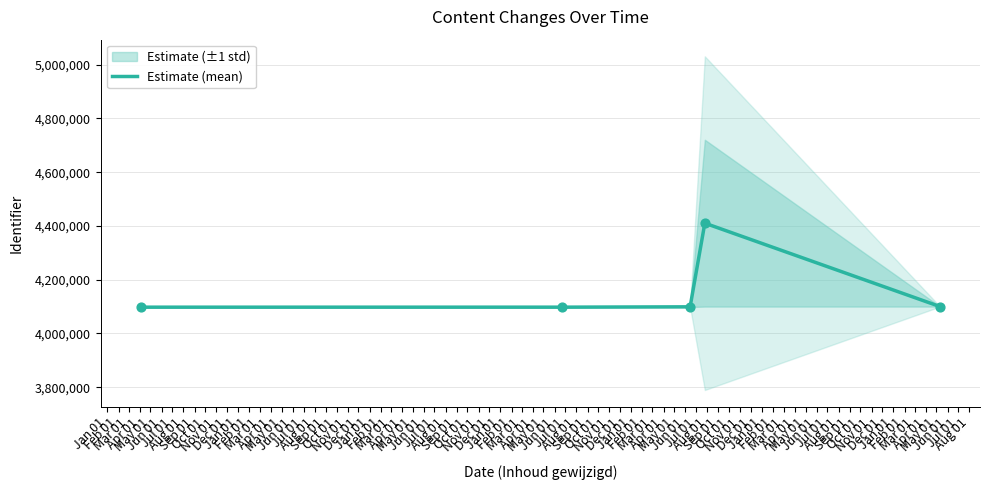

Which has a higher value, Jan 01 or Apr 01?

Apr 01